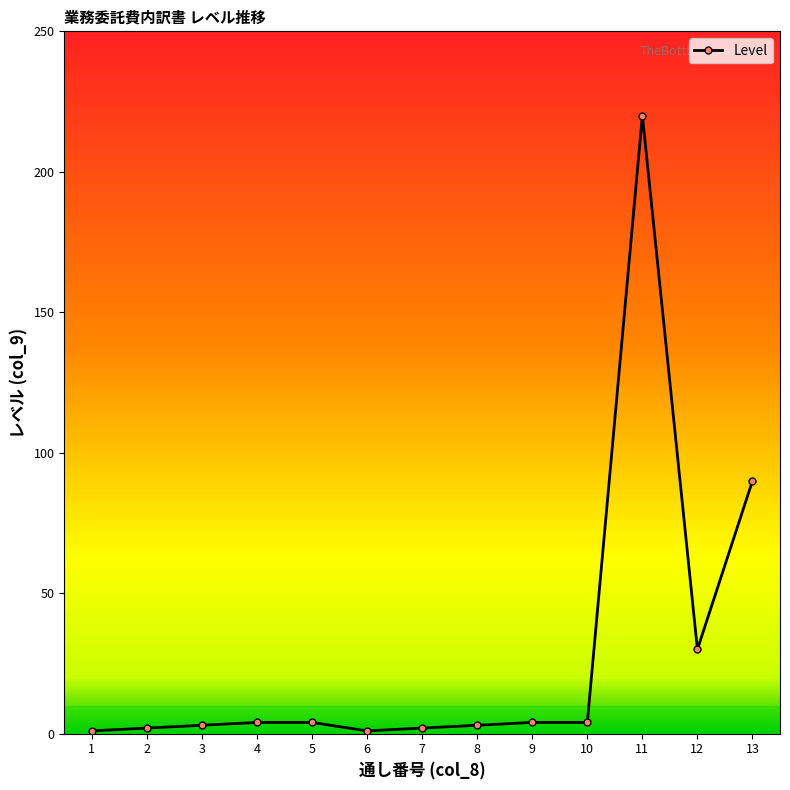

Does the chart have visible grid lines?

No